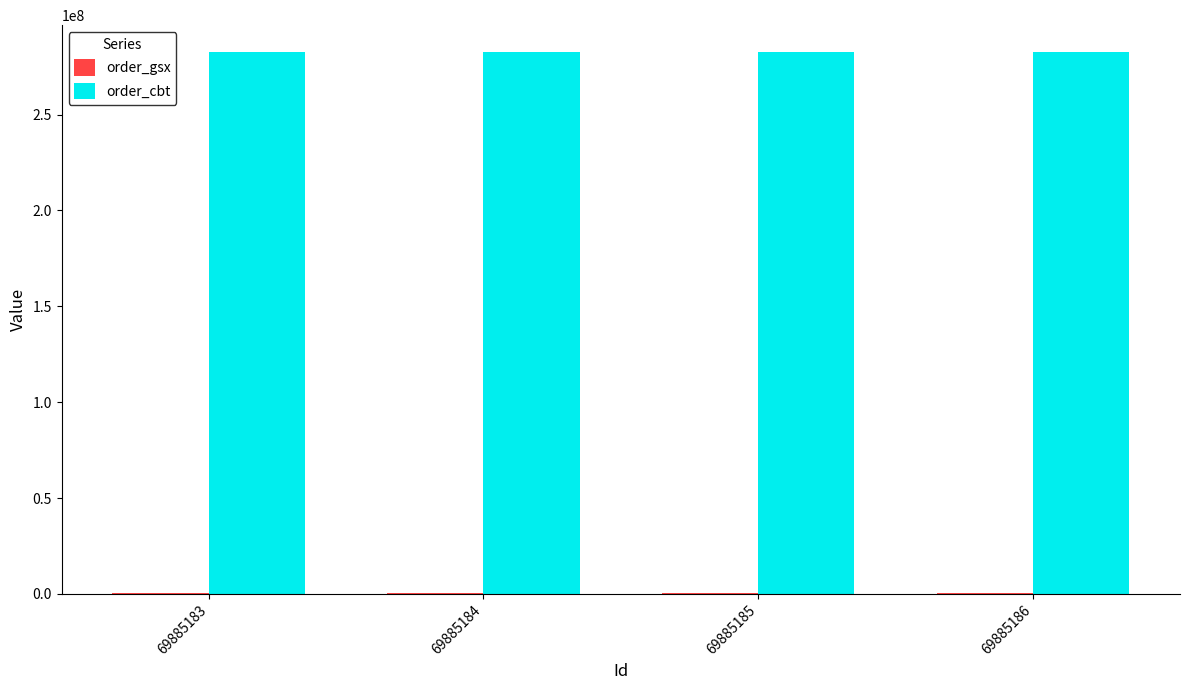

Are the bars grouped side by side (vs. stacked)?

Yes